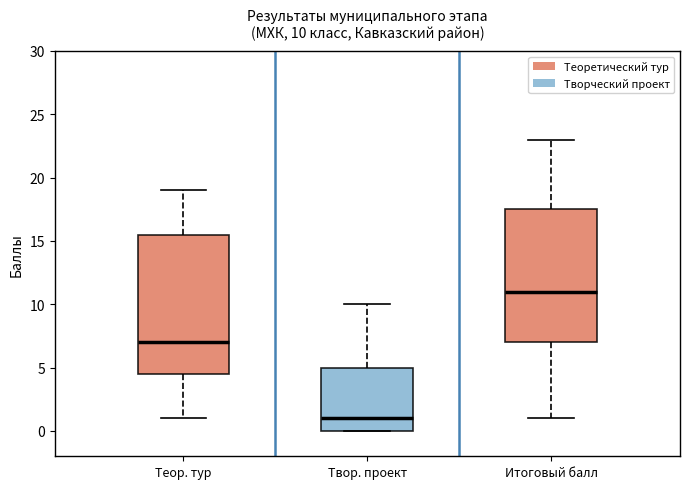

Comparing the boxes themselves (not the whiskers), which one is the tallest?

Теор. тур